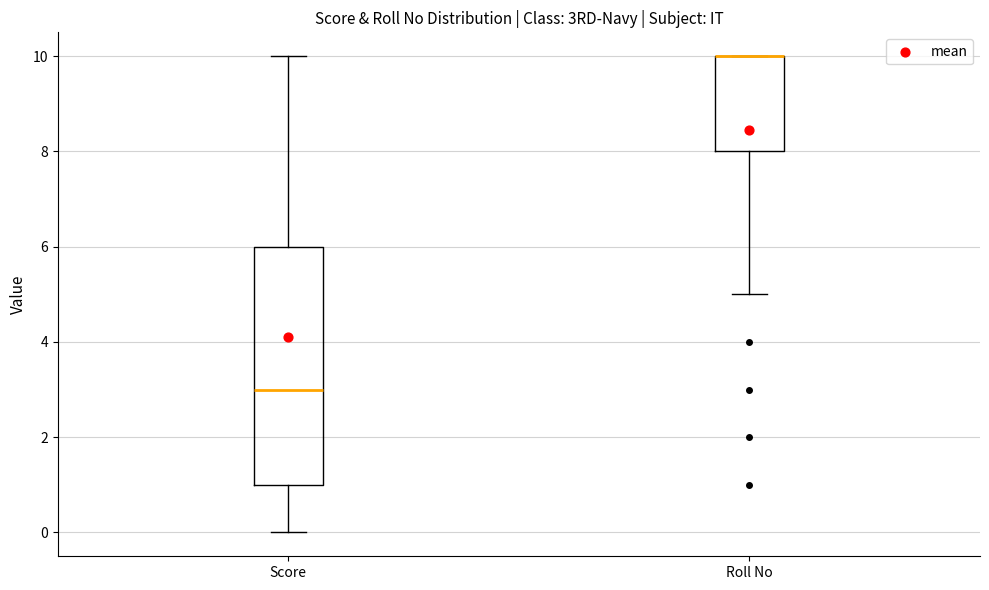

Reading left to right, read every box against the y-axis: the position of its median line, the range the box covers, and the ends of its whiskers. The values are not printed on the chart, so give them approximately, as read against the axis.

Score: median 3, box 1 to 6, whiskers 0 to 10
Roll No: median 10 (drawn on the box's upper edge), box 8 to 10, whiskers 5 to 10